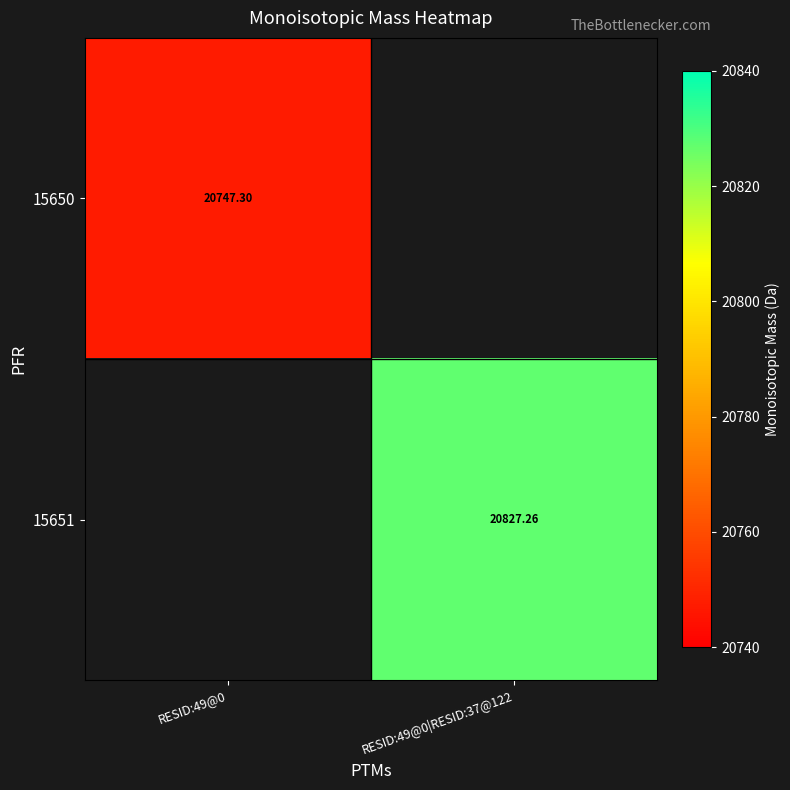

At how many categories does at least one series exceed 20776?

1